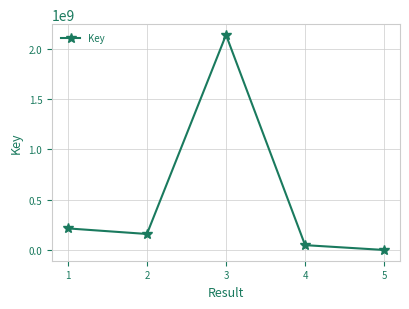

Is it true that the value at 4 is 48629115?

True